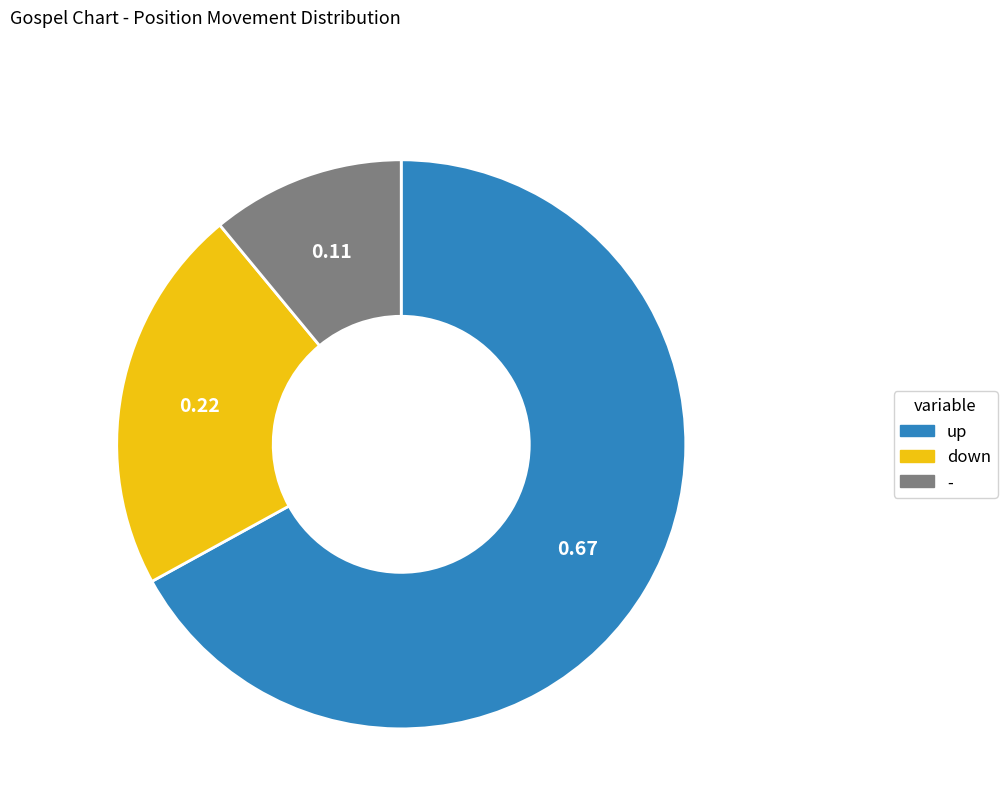

What is the smallest slice in the pie chart?

-